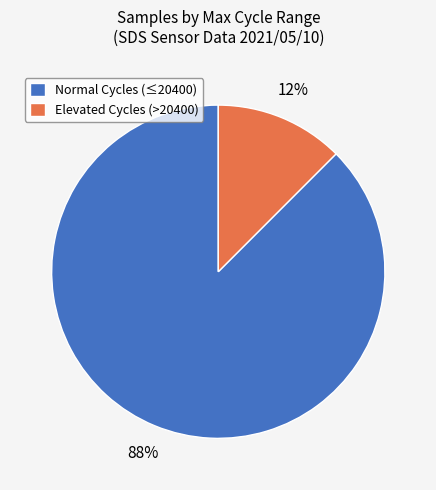

True or false: Elevated Cycles (>20400) accounts for 12% of the total.

True